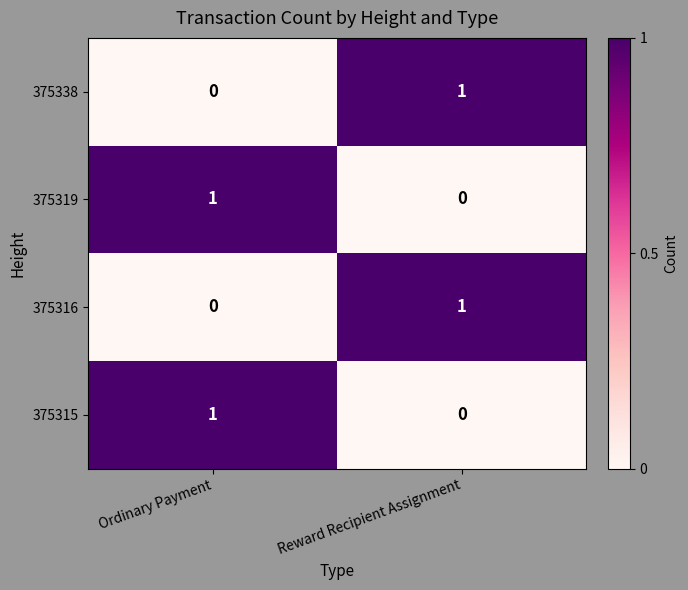

Rank the categories by 375319 value from lowest to highest.

Reward Recipient Assignment, Ordinary Payment